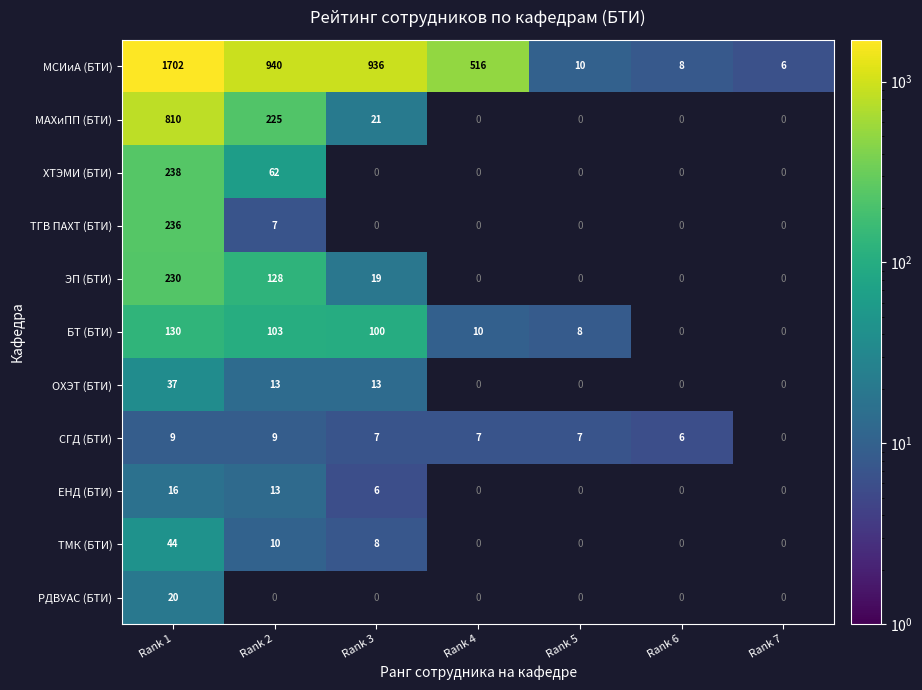

At Rank 1, list the series in order from smallest to largest.

СГД (БТИ), ЕНД (БТИ), РДВУАС (БТИ), ОХЭТ (БТИ), ТМК (БТИ), БТ (БТИ), ЭП (БТИ), ТГВ ПАХТ (БТИ), ХТЭМИ (БТИ), МАХиПП (БТИ), МСИиА (БТИ)